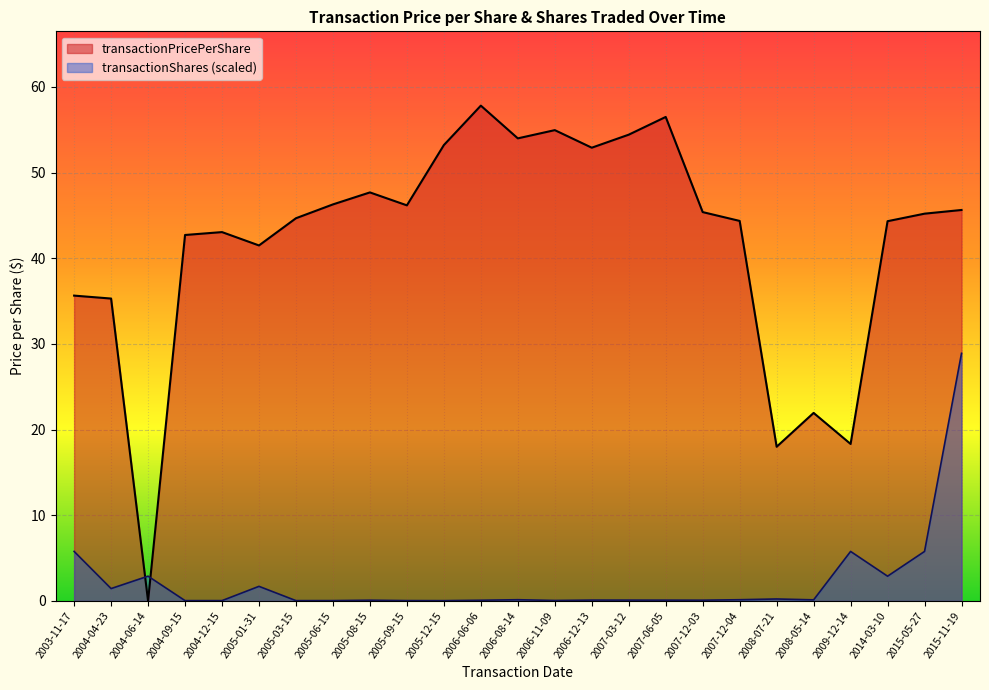

How many intersections are there between transactionPricePerShare and transactionShares (scaled)?

2